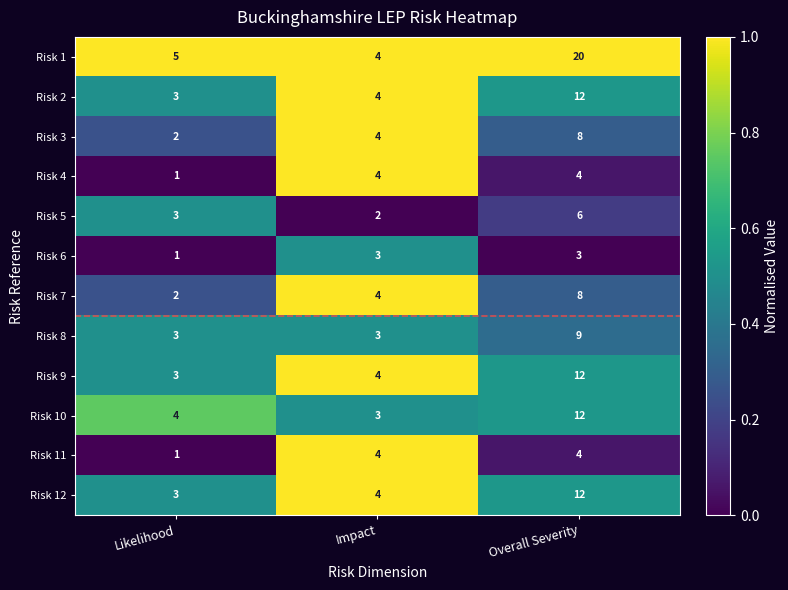

At which category does the chart reach its peak across all series?

Overall Severity